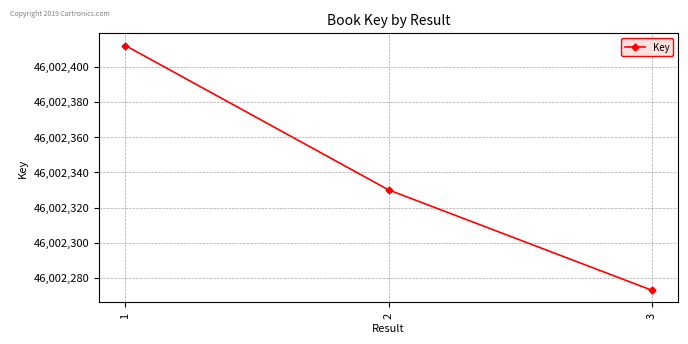

Read the value at 1.

46002412